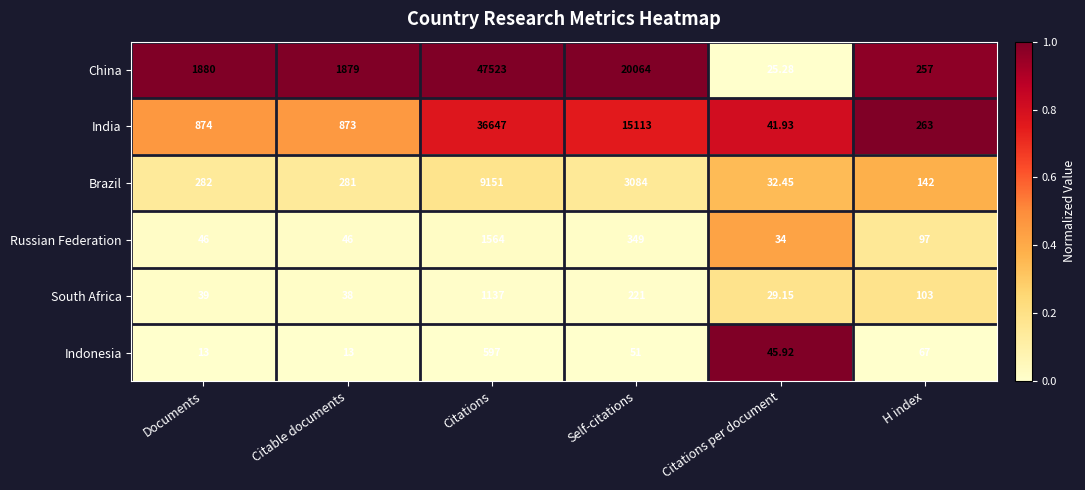

Where is Russian Federation nearest to the value 799?

Self-citations